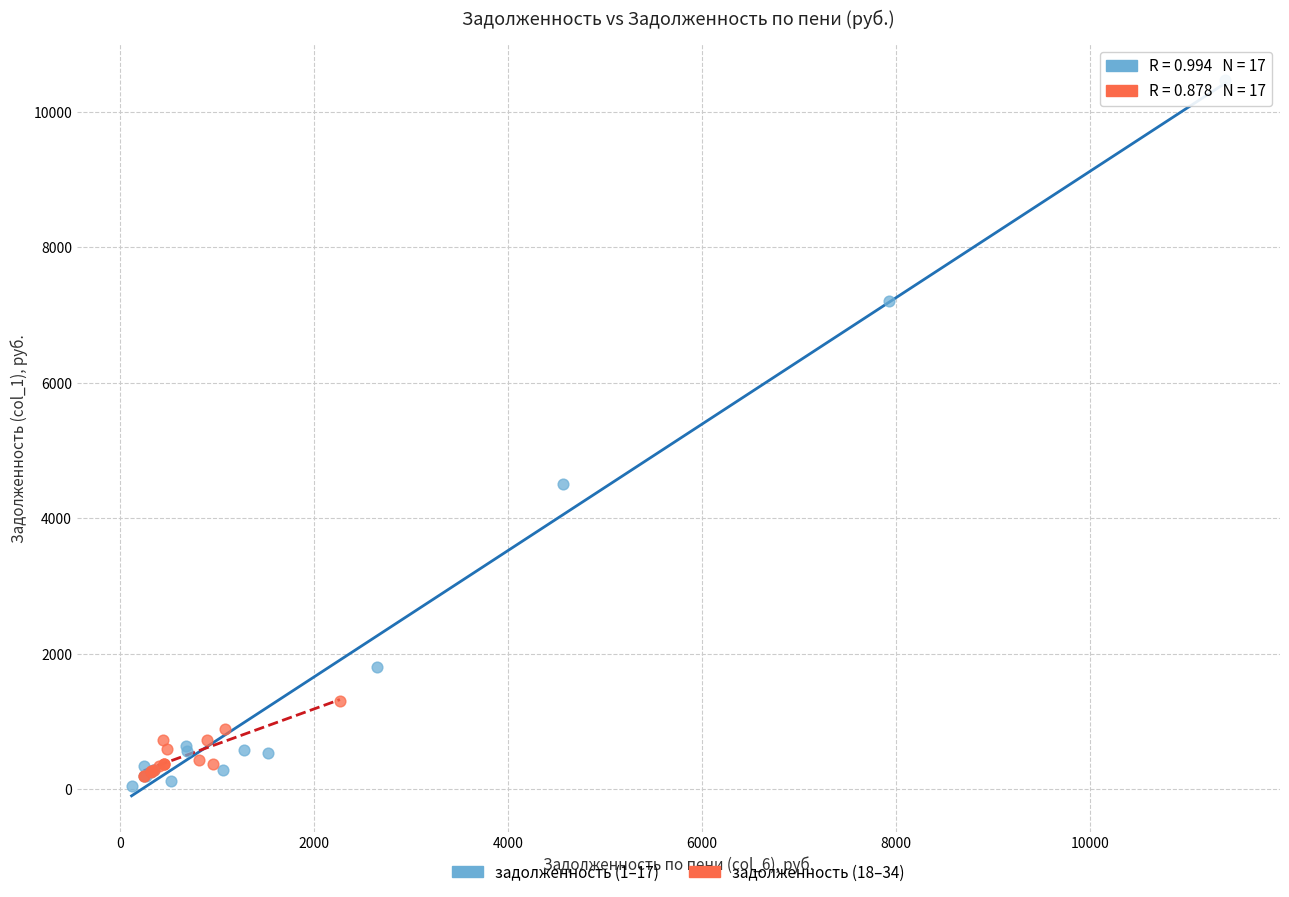

Which series contains the highest Y value?

задолженность (1–17)